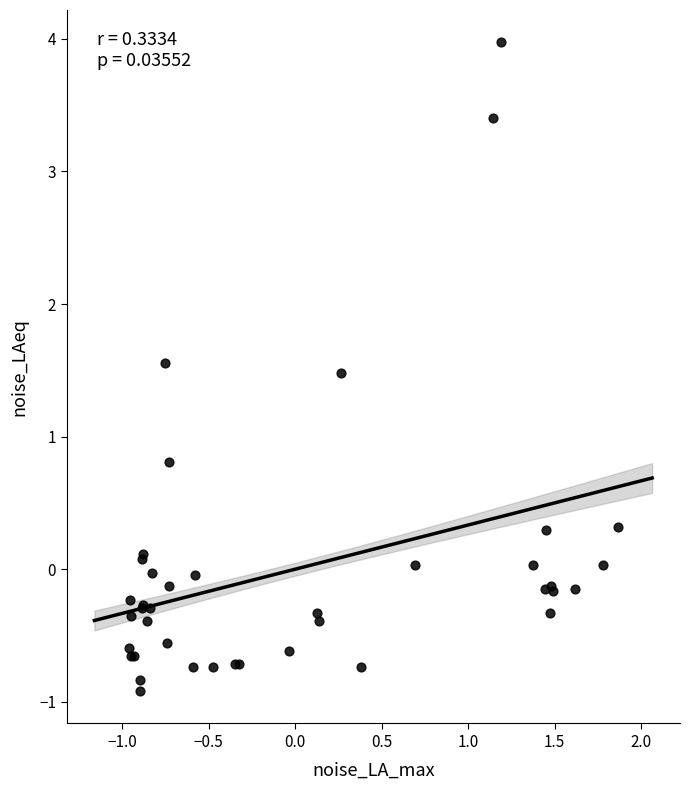

What Y value in the scatter plot is closest to 1?

0.8